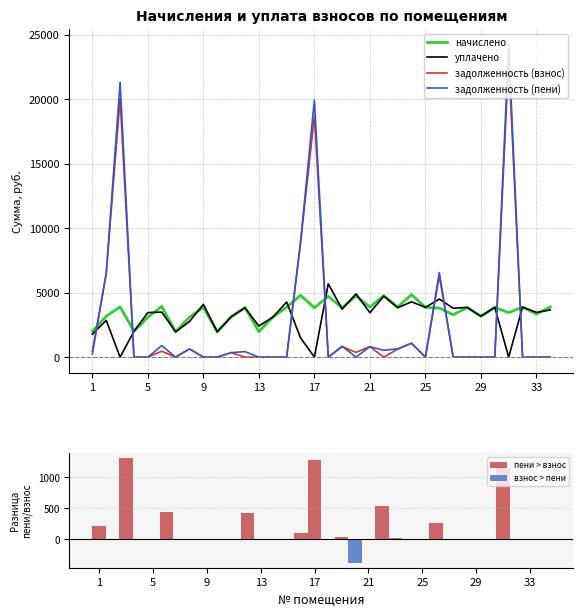

How many intersections are there between задолженность (пени) and уплачено?

8